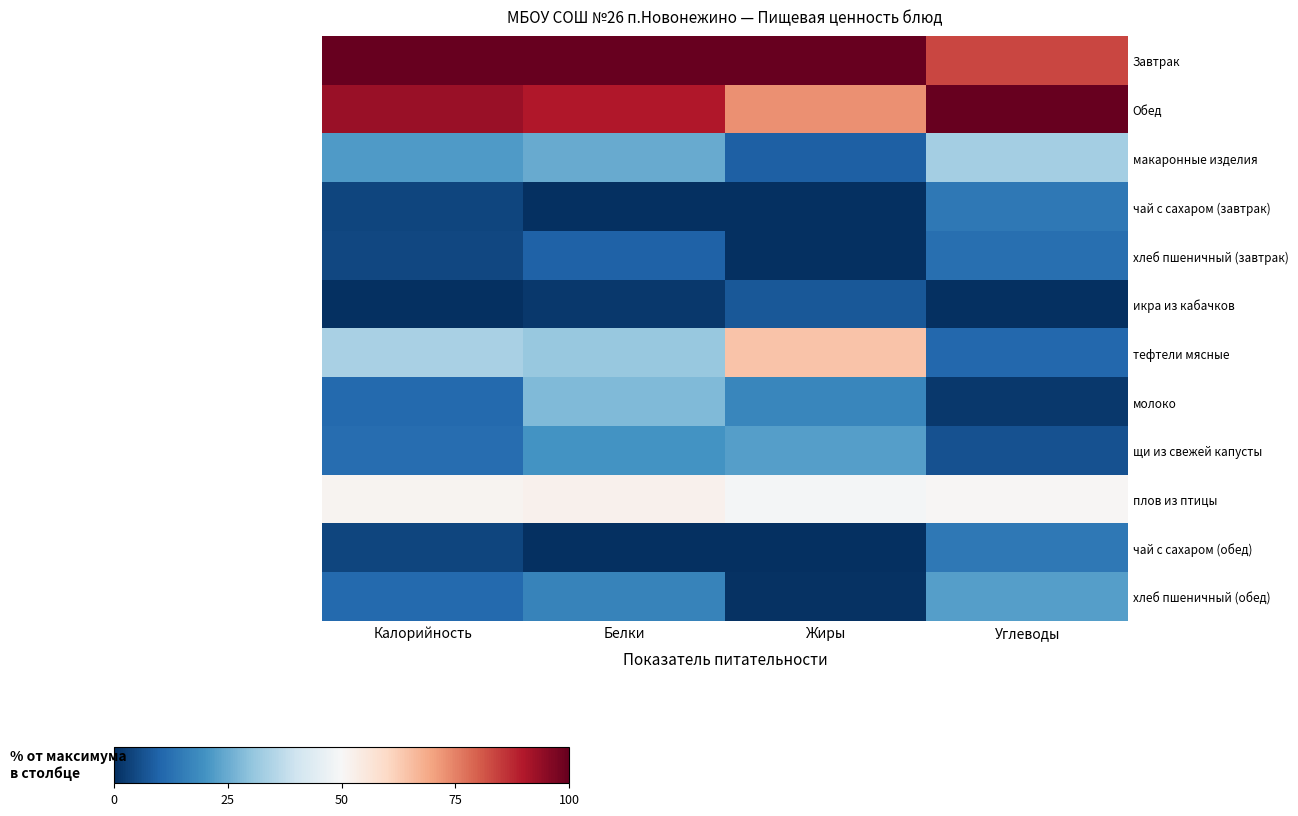

What is the highest value of the макаронные изделия series?

33.0